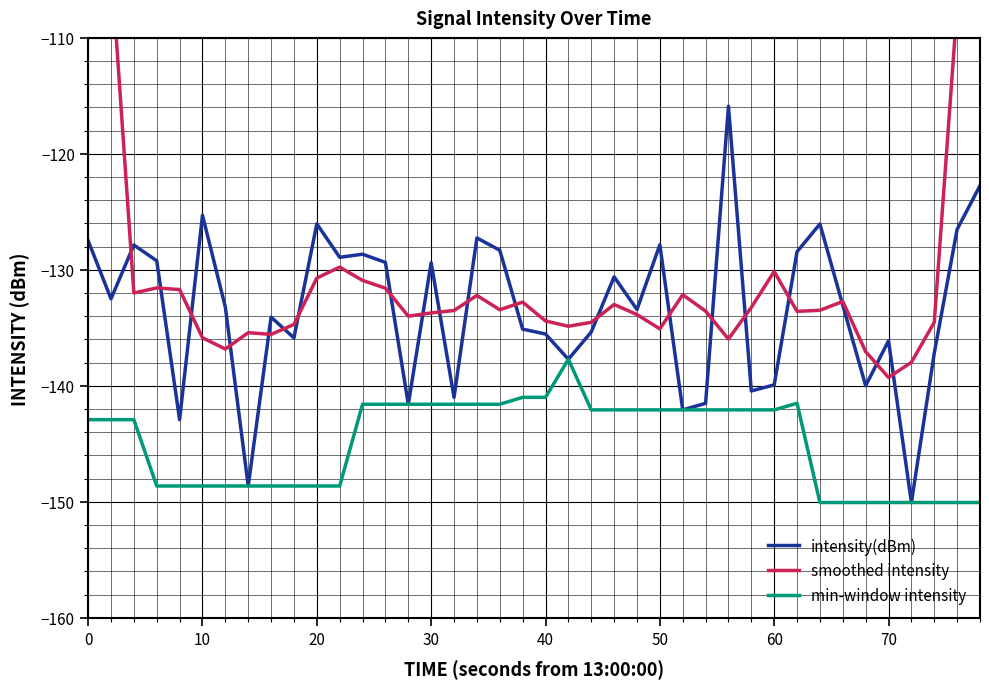

Which series has the largest range (max minus min)?

smoothed intensity